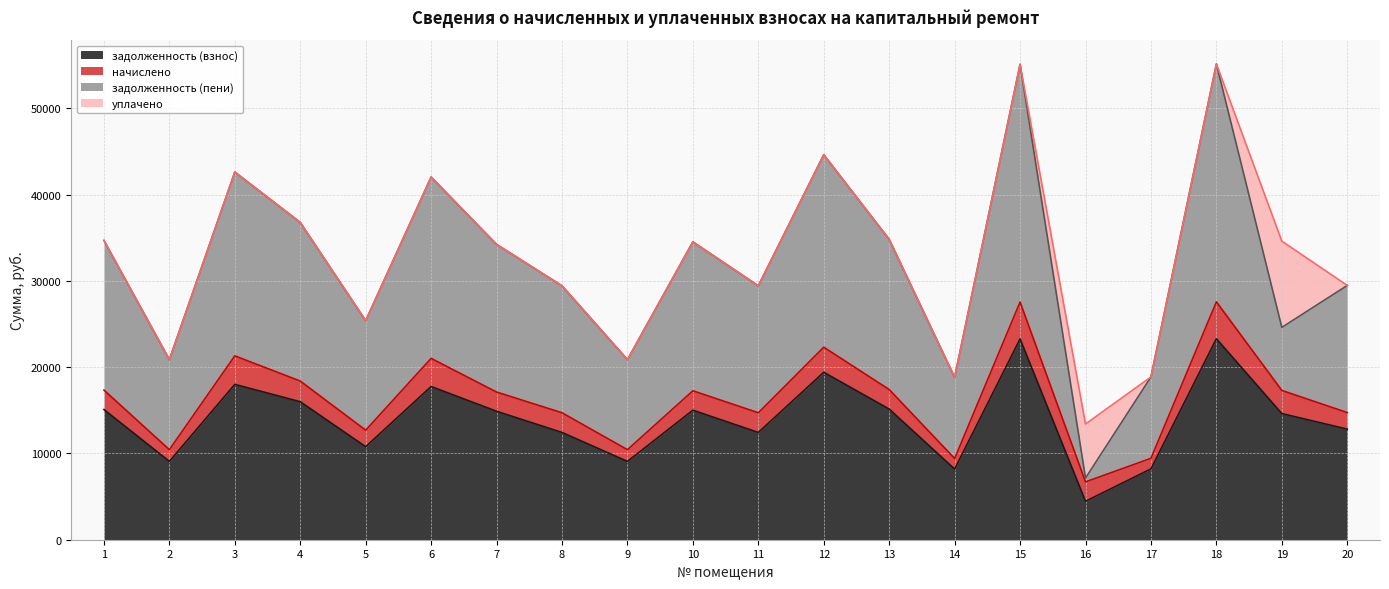

True or false: задолженность (взнос) and задолженность (пени) cross at least once.

False